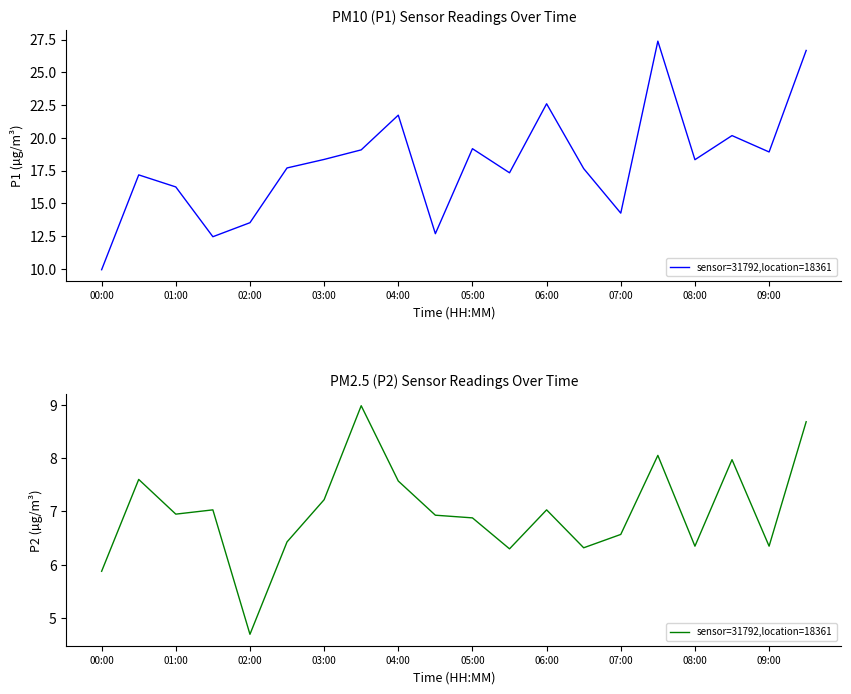

Count the number of data series in this chart.

1